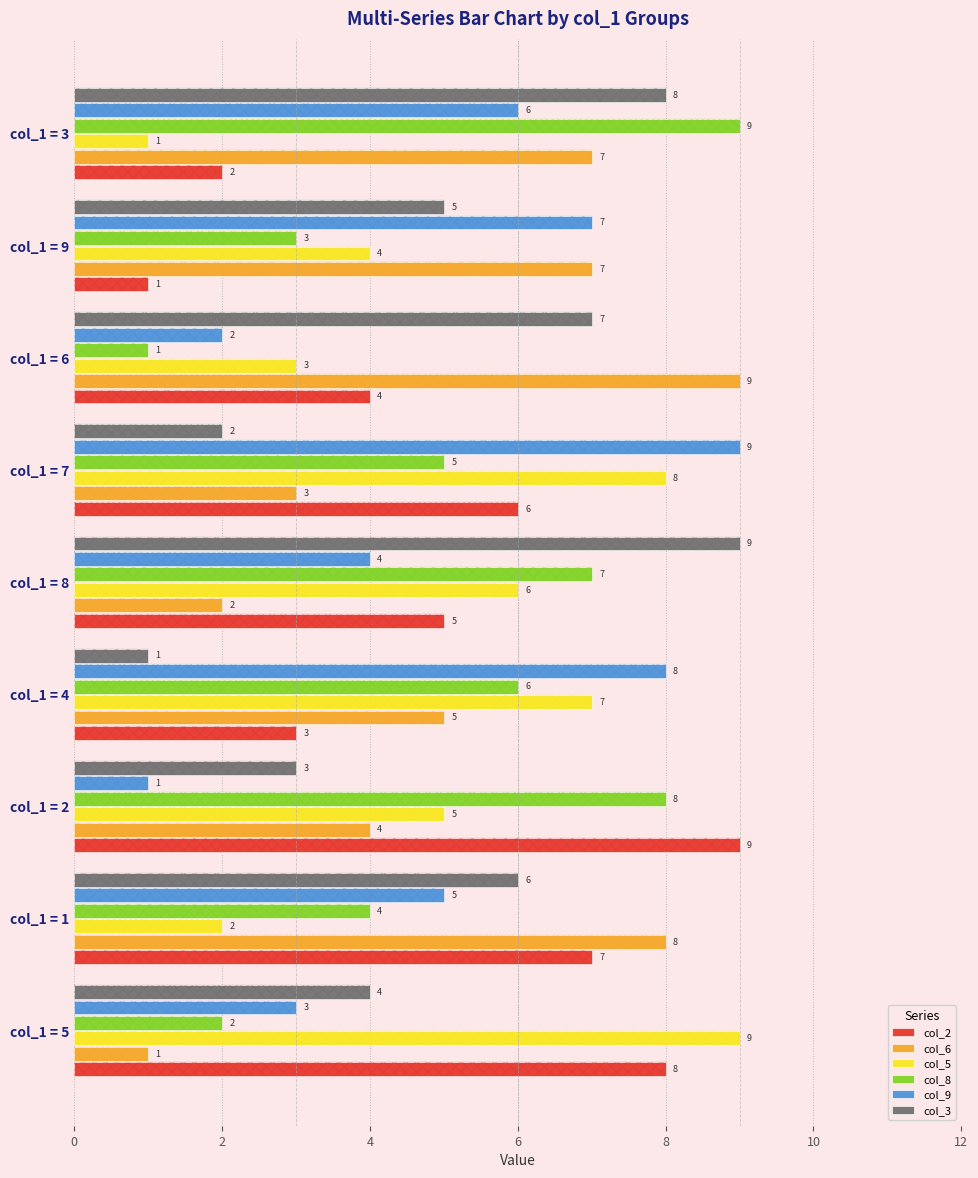

What is the sum of all col_5 values?

45